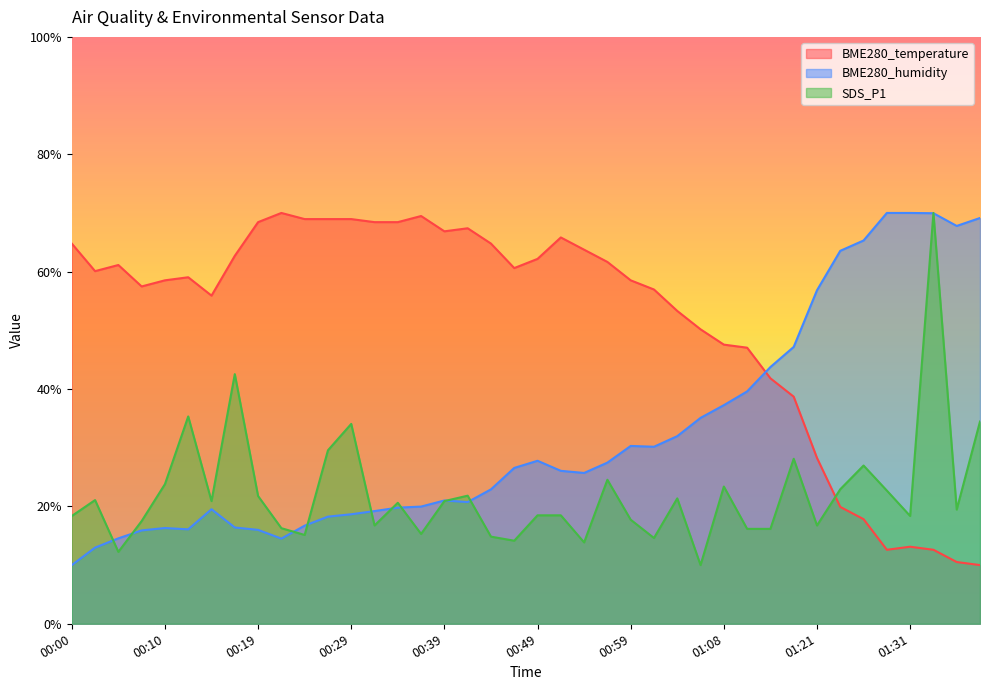

What are all the series names shown in the legend?

BME280_temperature, BME280_humidity, SDS_P1